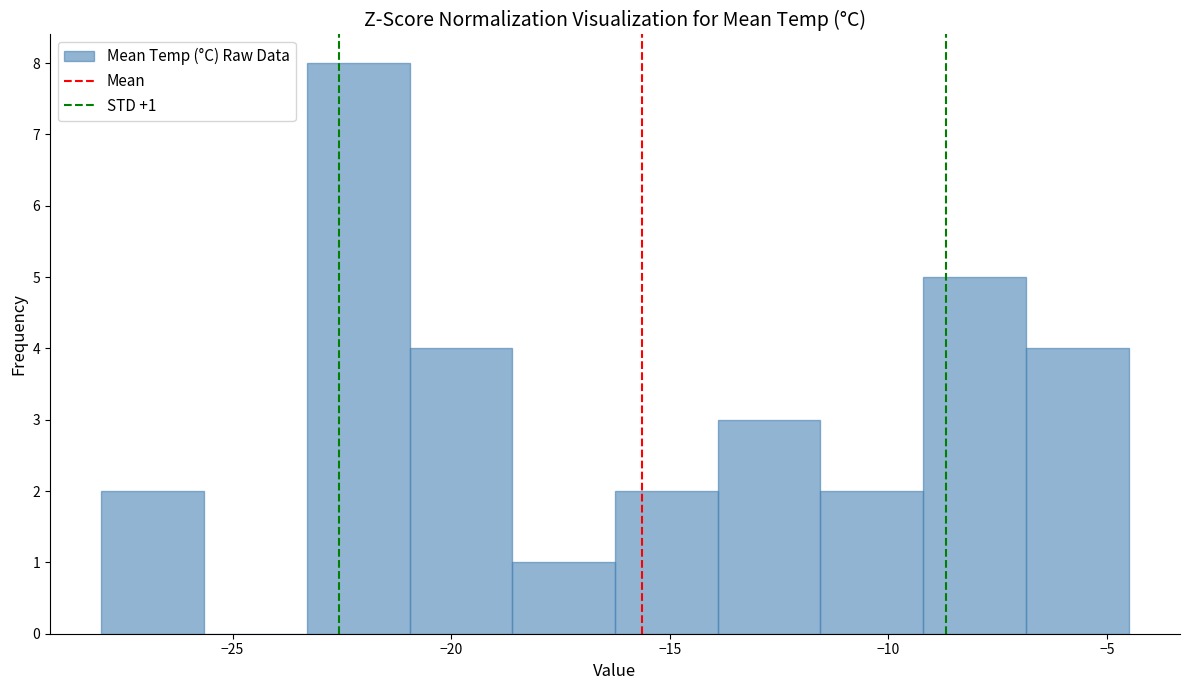

Over which range of the x-axis is the bar tallest?

-23.30 to -20.95